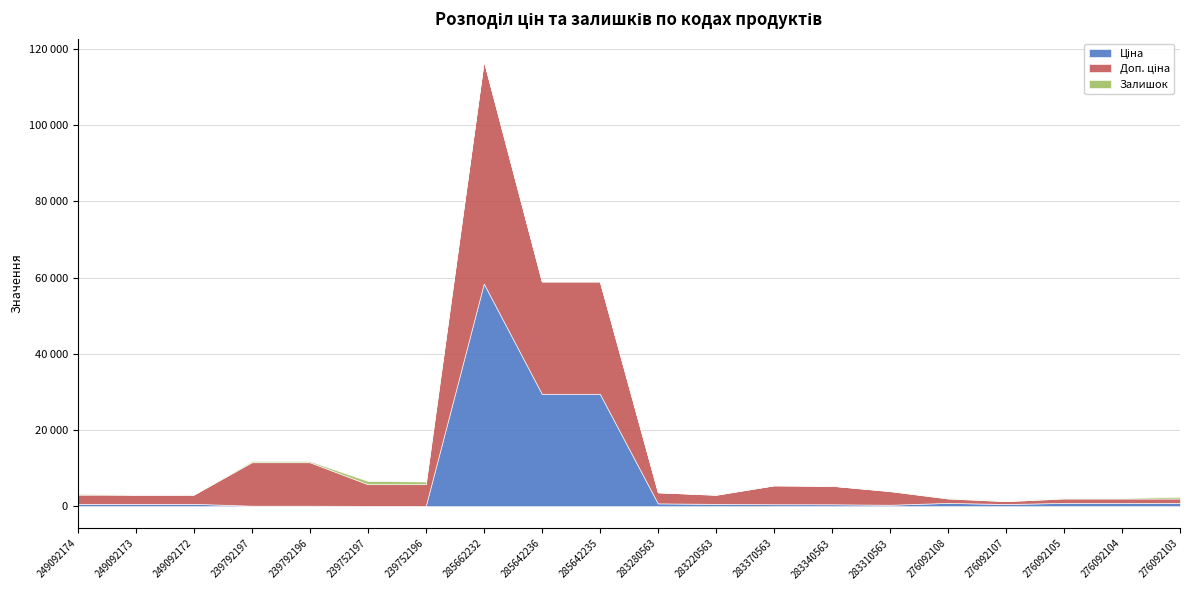

Reading left to right, extract all data points from this chart.

Ціна: 603.7	603.7	603.7	114.1	114.1	57.0	57.0	58426.5	29491.5	29491.5	724.5	591.6	495.0	485.4	357.4	848.4	551.5	848.4	848.4	848.4
Доп. ціна: 2414.8	2414.8	2414.8	11410.0	11410.0	5705.0	5705.0	58426.5	29491.5	29491.5	2897.8	2366.5	4950.4	4853.8	3573.9	1149.7	747.0	1149.7	1149.7	1149.7
Залишок: 238.0	0.0	21.0	289.0	290.0	845.0	698.0	12.0	11.0	11.0	11.0	106.0	8.0	13.0	71.0	144.0	107.0	149.0	167.0	446.0